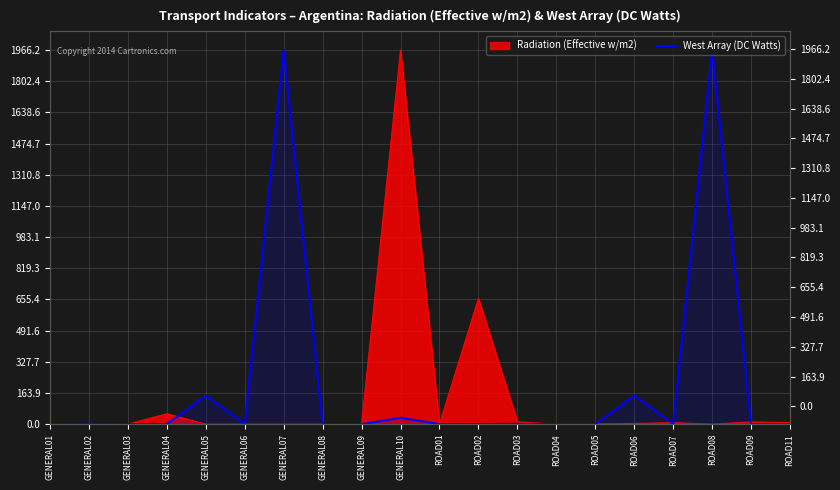

What is the greatest value displayed?

1966.2